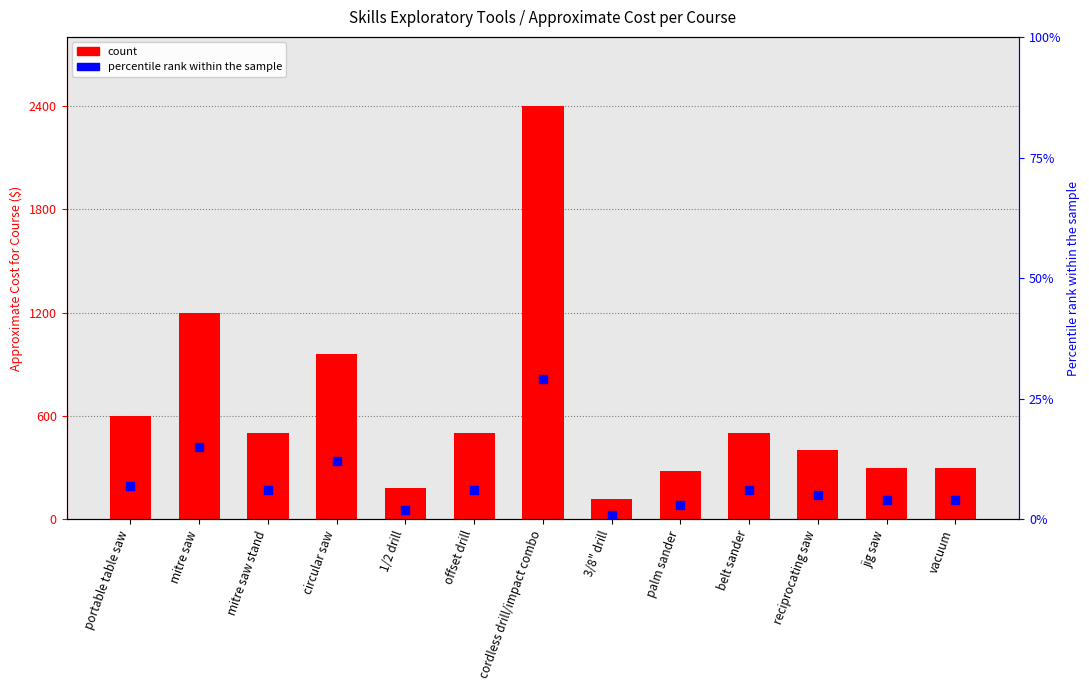

At how many categories does at least one series exceed 986?

2